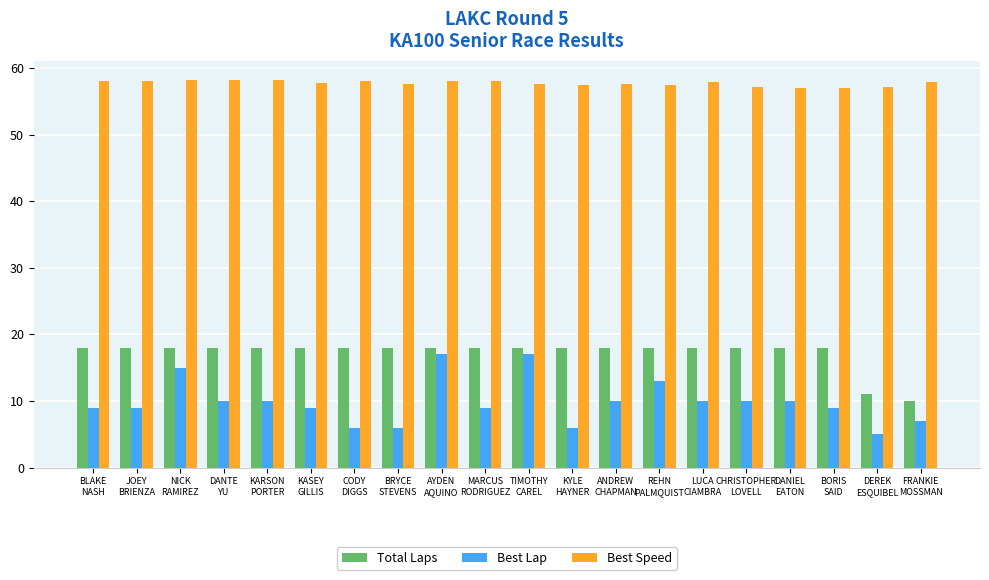

Is it true that Total Laps equals 8.6 at KYLE
HAYNER?

False